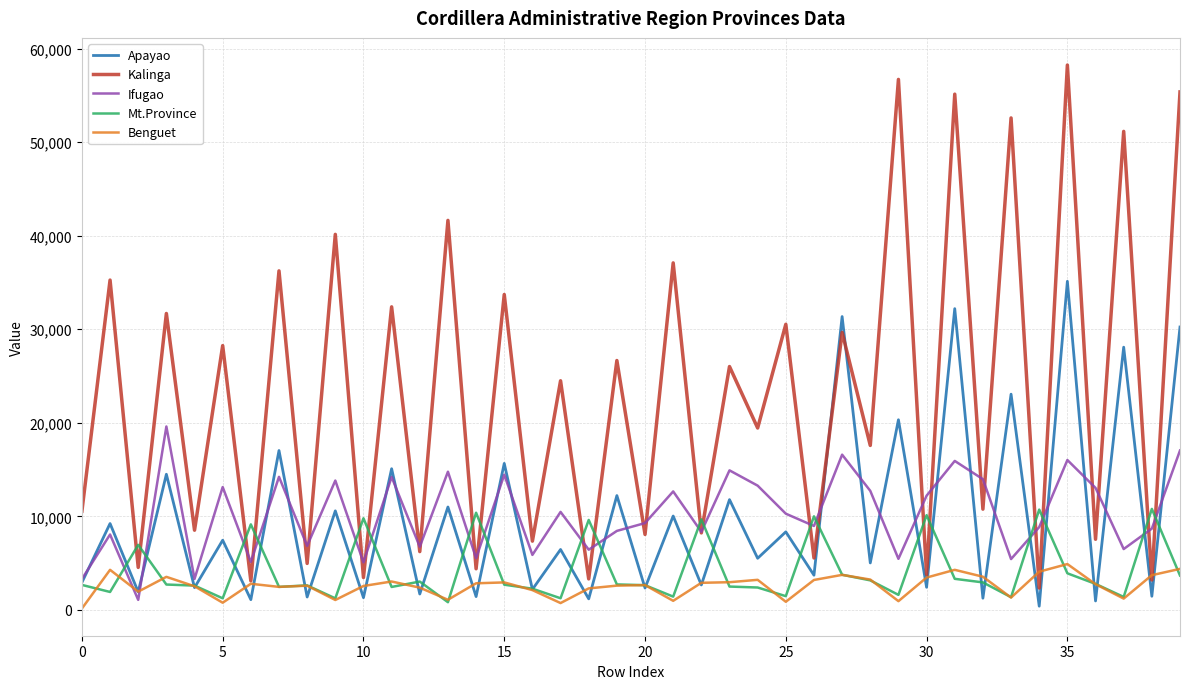

What is the difference between the maximum and minimum values in the Apayao series?

34726